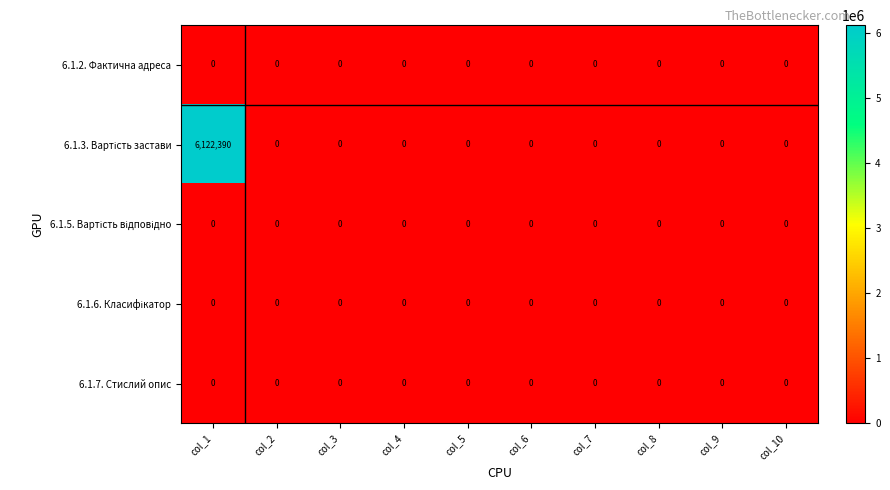

The 6.1.7. Стислий опис series shows 0 at col_4. True or false?

True